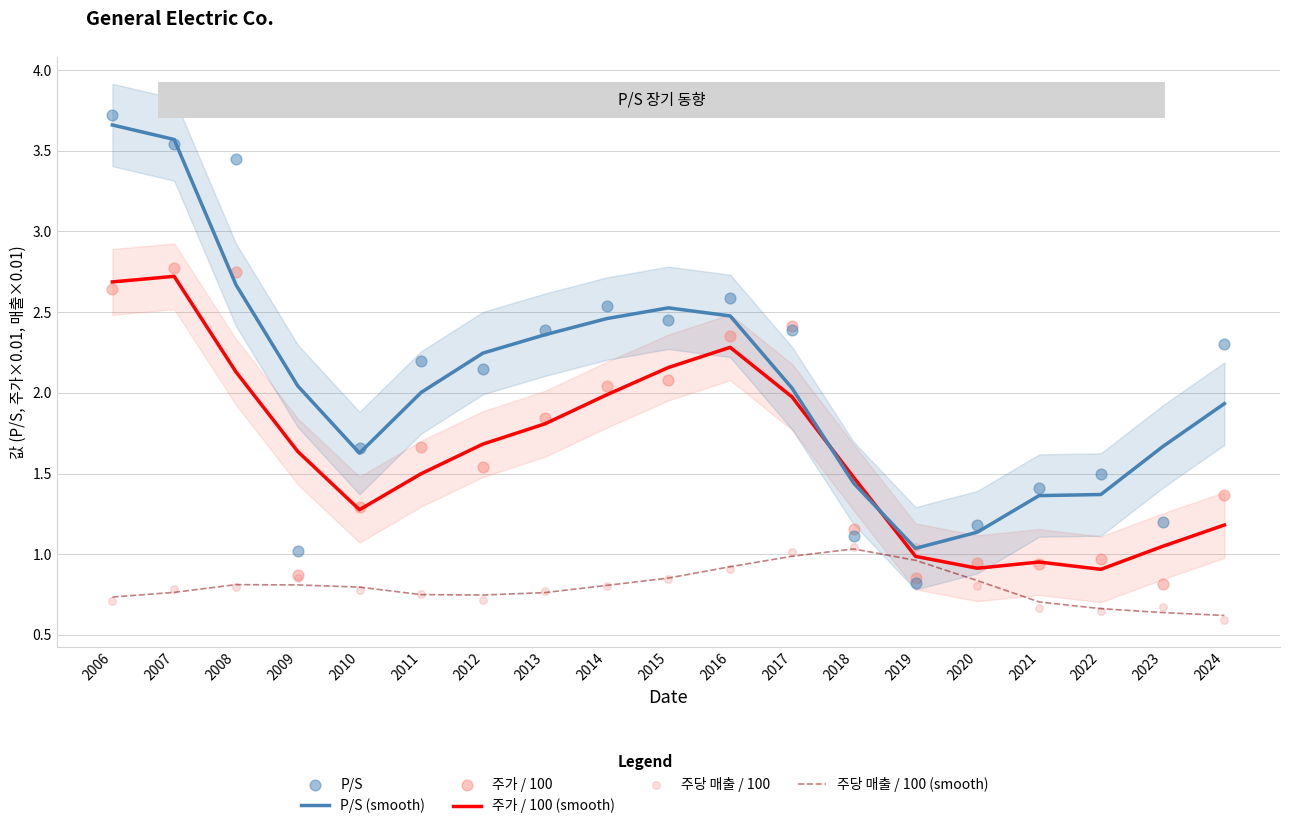

Which series has the largest total across all categories?

P/S (smooth)